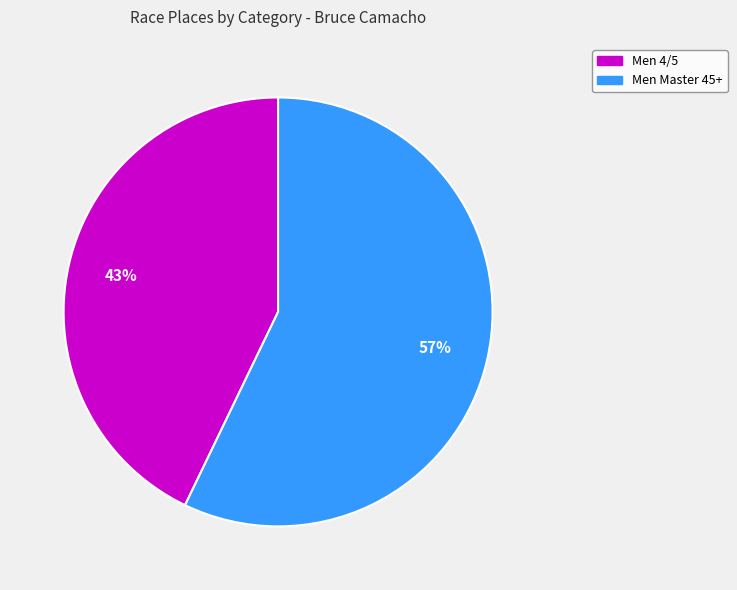

Which slice is the smallest?

Men 4/5